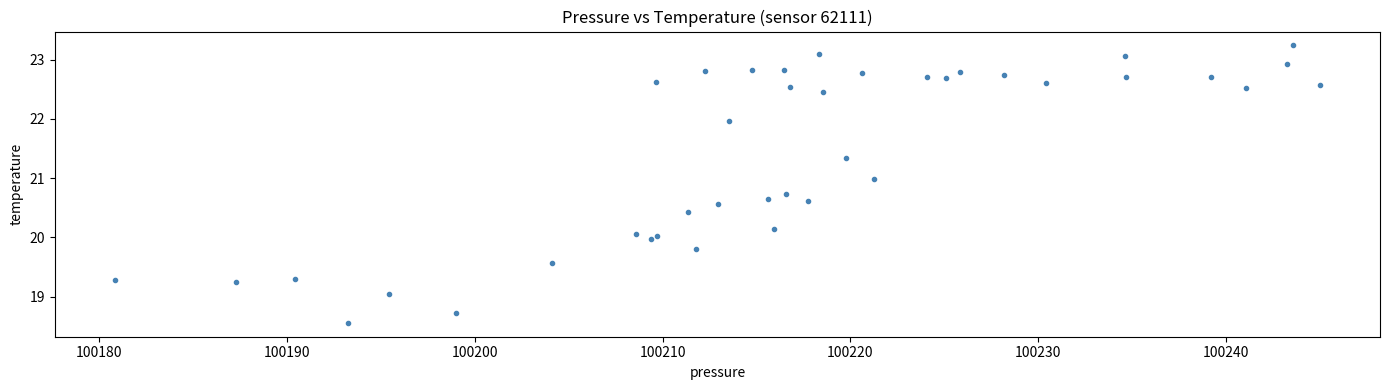

What is the range of X values (max minus min)?

64.2